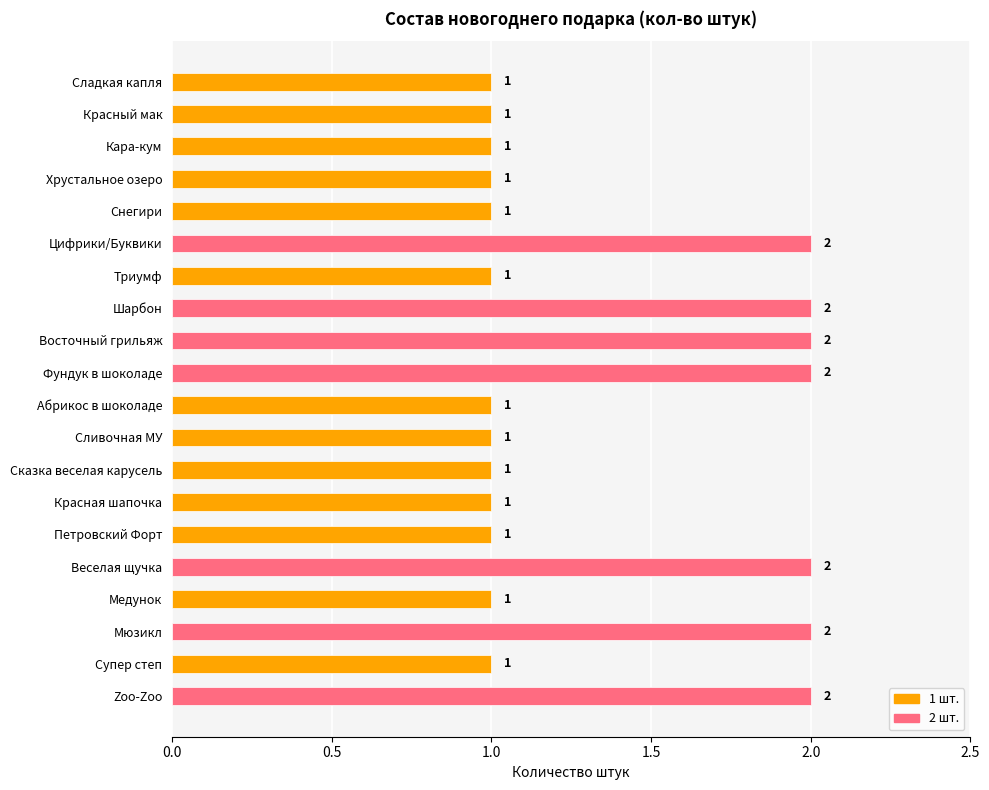

The chart shows a value of 1 at Петровский Форт. True or false?

True